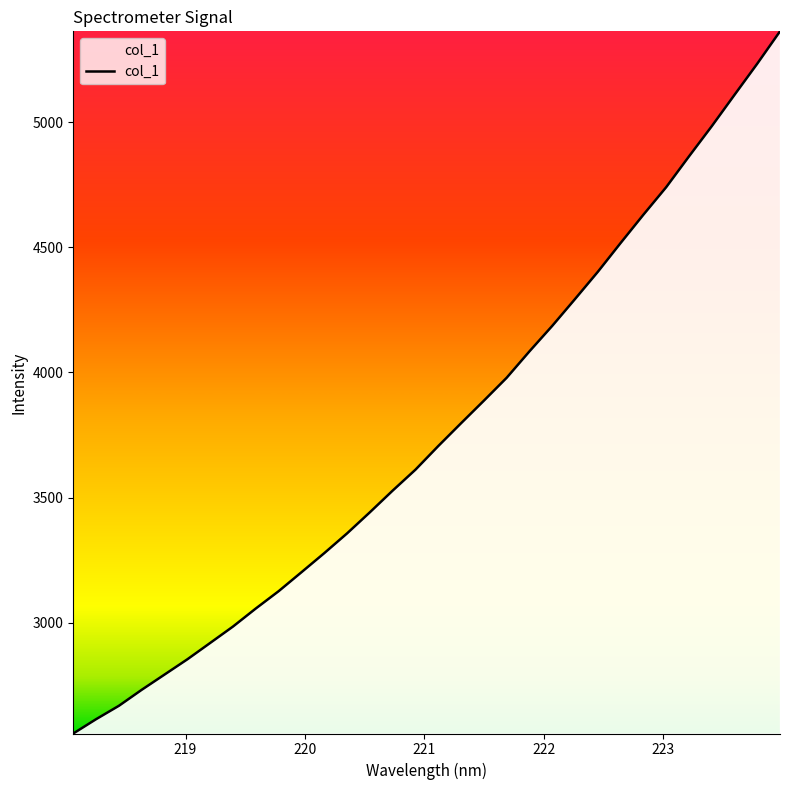

What is the greatest value displayed?

5362.9